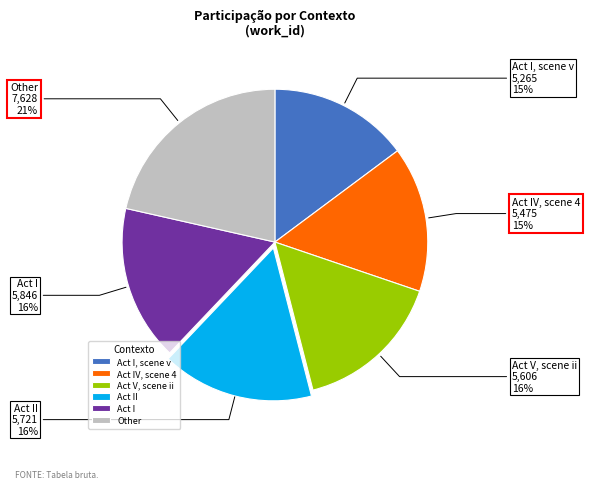

Count the number of slices in the pie.

6